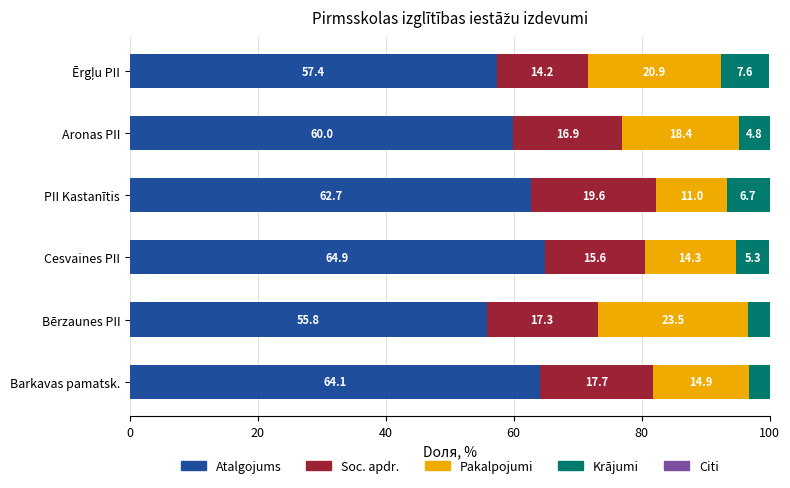

Which category has the highest value in the Atalgojums series?

Cesvaines PII